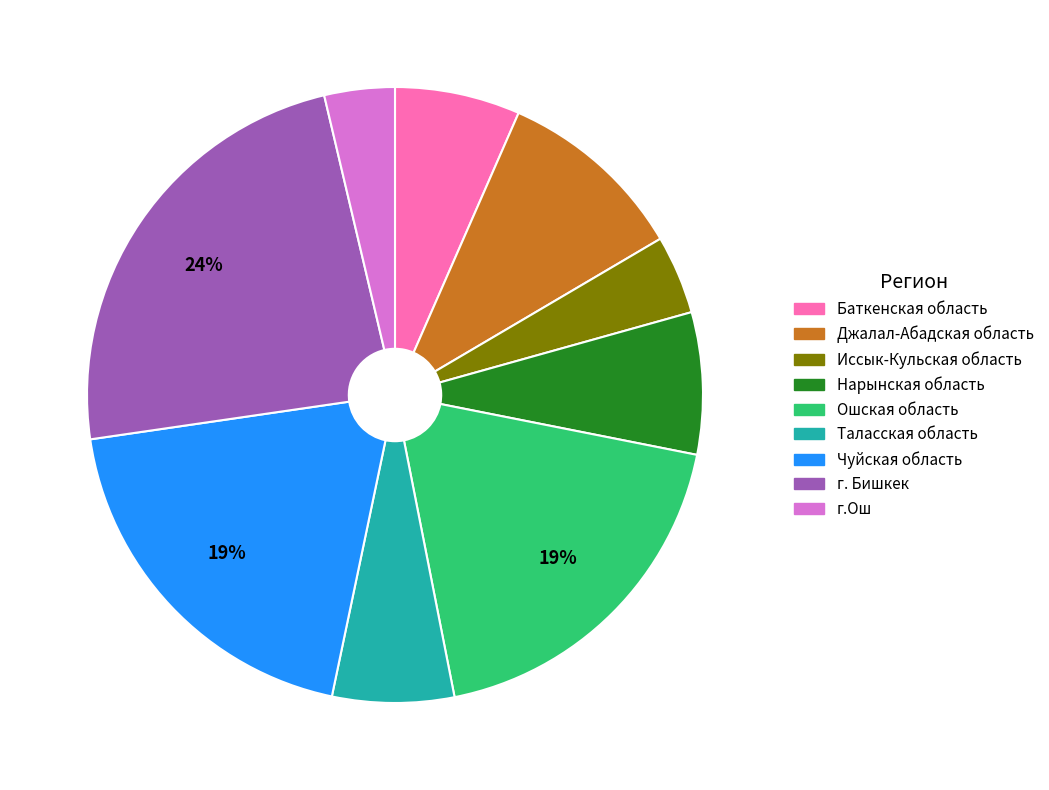

Approximately how many times larger is the value at Чуйская область compared to Джалал-Абадская область?

1.9